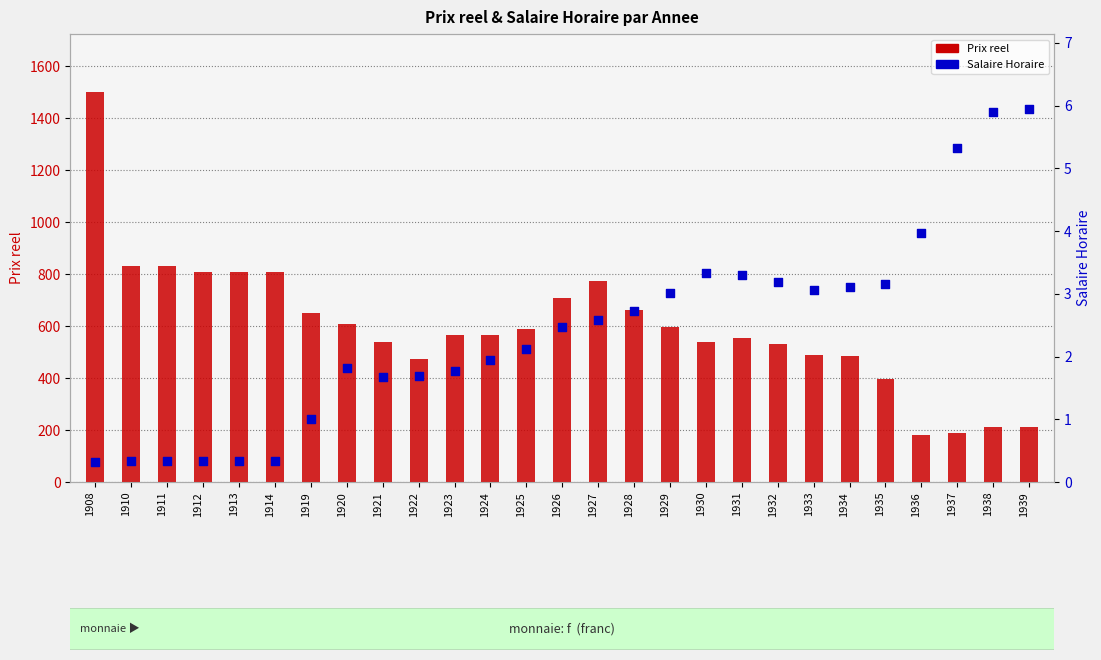

Is the value of Salaire Horaire at 1930 greater than the value of Prix reel at 1926?

No